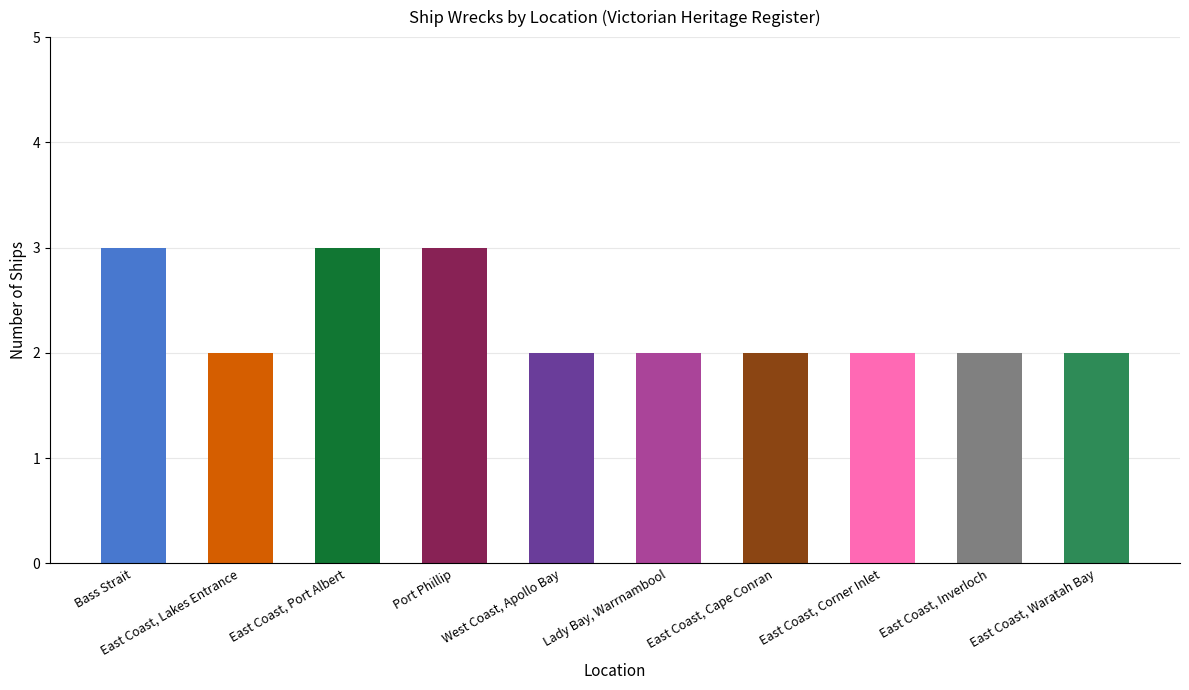

What is the difference between the maximum and minimum values?

1